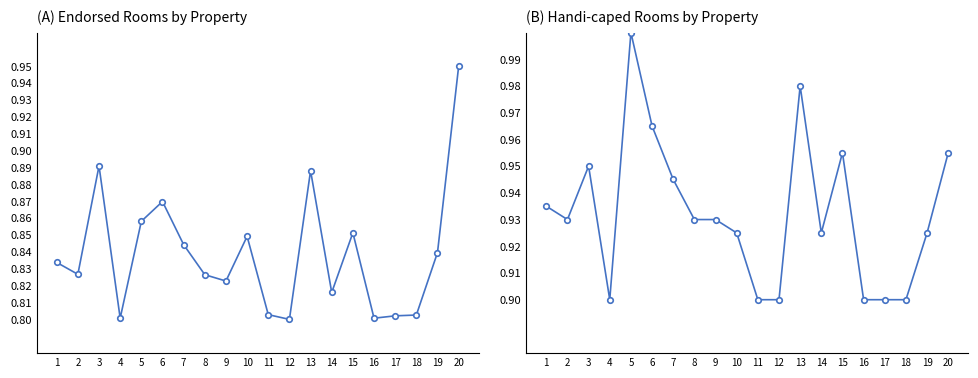

What is the value of the Endorsed Rooms point at the 9th from the left?

0.8